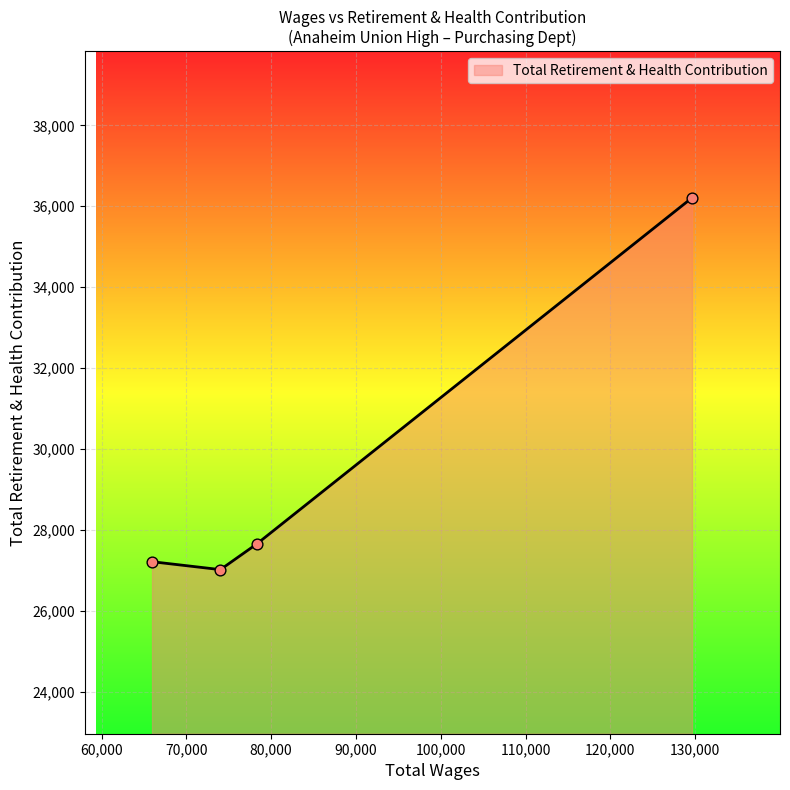

What is the minimum value shown in the chart?

27024